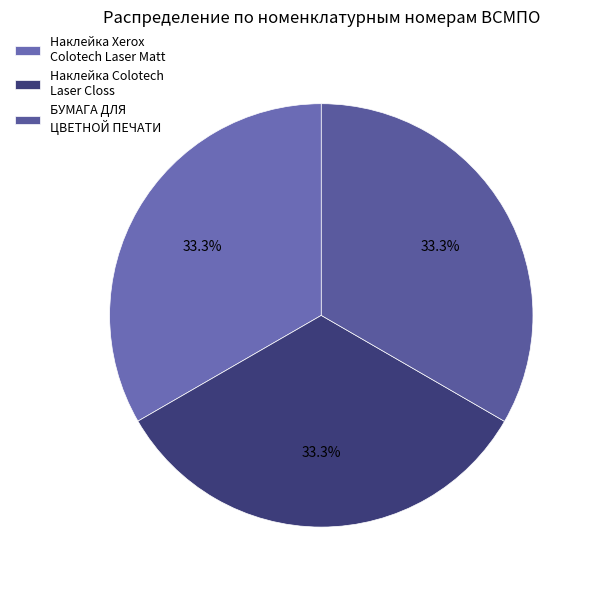

Count the number of slices in the pie.

3